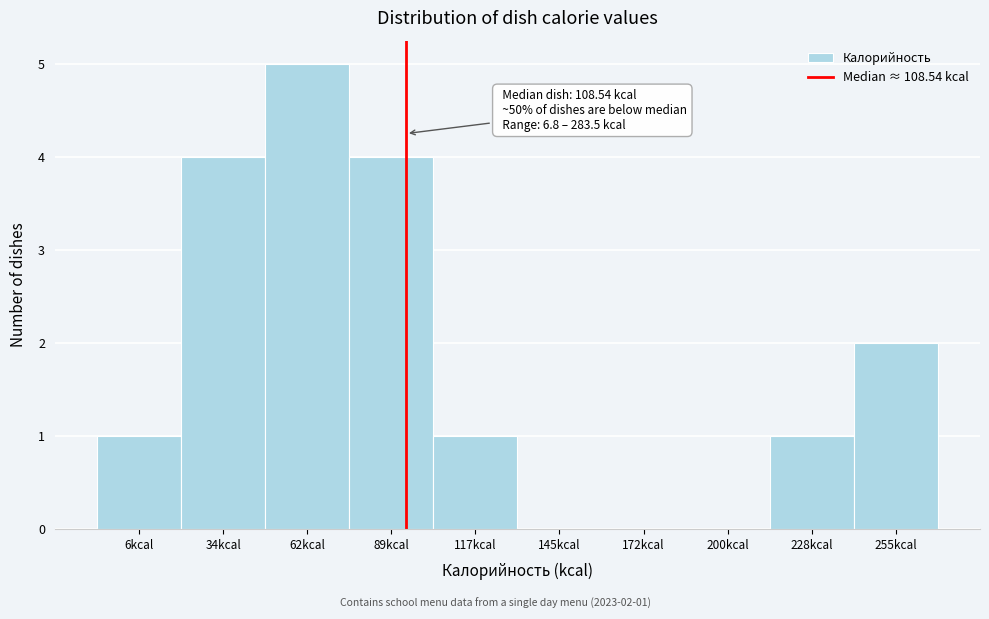

Reading left to right, transcribe all the data shown in this chart.

6kcal=1	34kcal=4	62kcal=5	89kcal=4	117kcal=1	145kcal=0	172kcal=0	200kcal=0	228kcal=1	255kcal=2